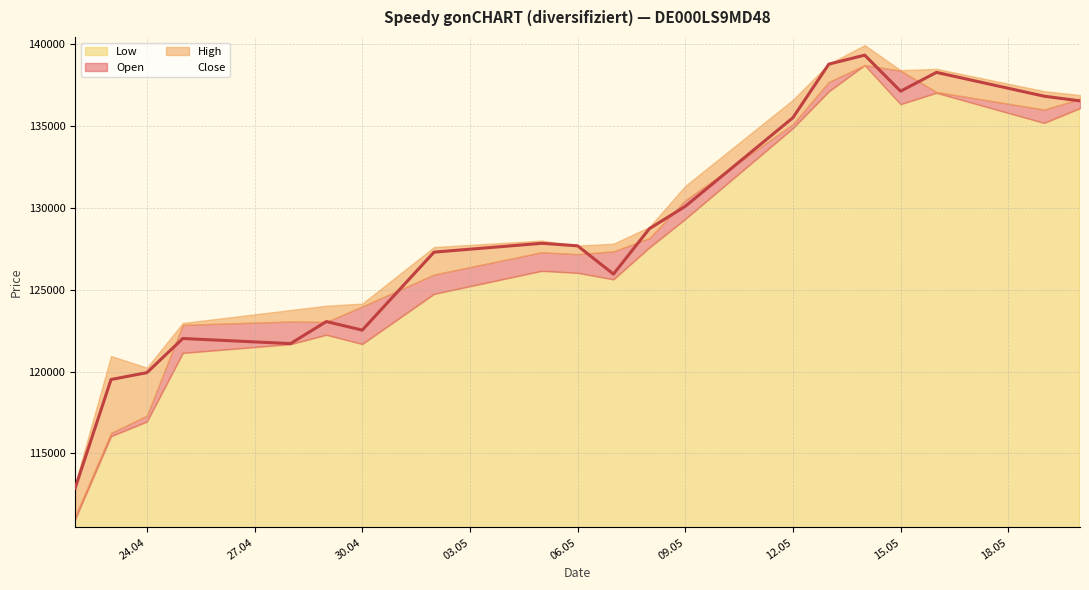

How many values exceed 127842?

9